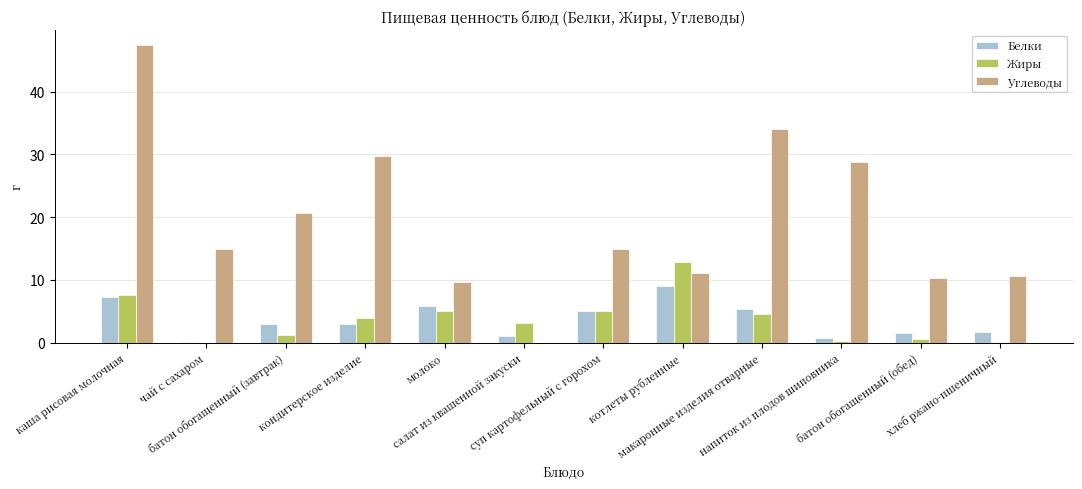

What is the highest value of the Углеводы series?

47.4